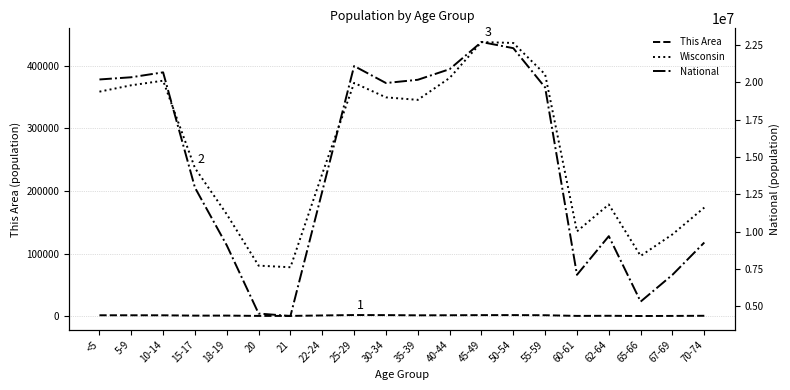

Reading left to right, what are all the values shown in this chart?

This Area: <5=1595	5-9=1573	10-14=1535	15-17=1017	18-19=1065	20=552	21=543	22-24=1286	25-29=1961	30-34=1841	35-39=1510	40-44=1616	45-49=1812	50-54=1860	55-59=1649	60-61=570	62-64=768	65-66=396	67-69=547	70-74=763
Wisconsin: <5=358443	5-9=368617	10-14=375927	15-17=236505	18-19=162704	20=80763	21=78216	22-24=227573	25-29=372347	30-34=349347	35-39=345328	40-44=380338	45-49=437627	50-54=436126	55-59=385986	60-61=135437	62-64=178388	65-66=96316	67-69=130713	70-74=173467
National: <5=20201362	5-9=20348657	10-14=20677194	15-17=12954254	18-19=9086089	20=4519129	21=4354294	22-24=12712576	25-29=21101849	30-34=19962099	35-39=20179642	40-44=20890964	45-49=22708591	50-54=22298125	55-59=19664805	60-61=7113727	62-64=9704197	65-66=5319902	67-69=7115361	70-74=9278166